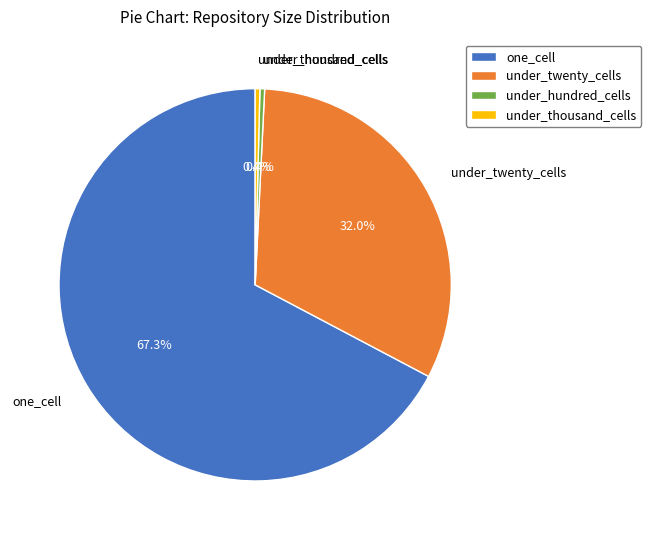

What percentage is NOT represented by under_thousand_cells?

99.6%